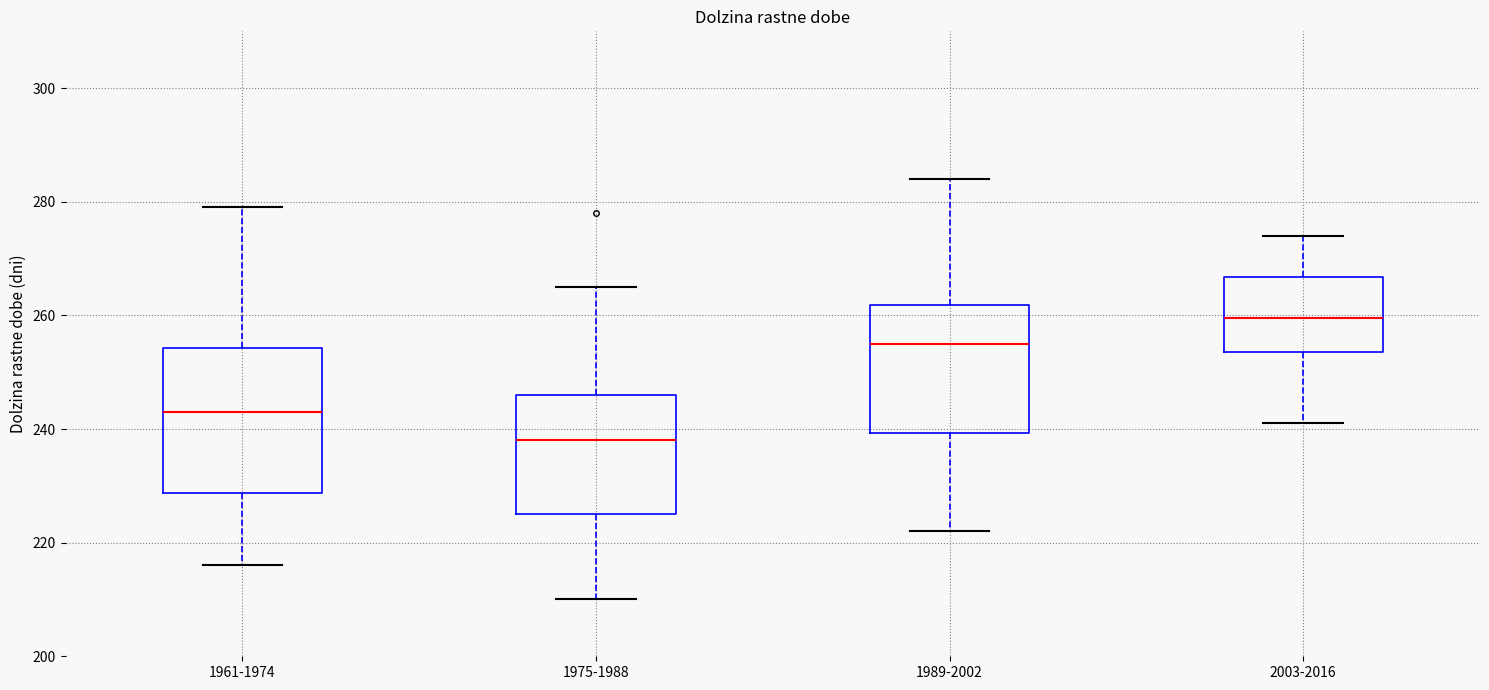

Comparing the boxes themselves (not the whiskers), which one is the tallest?

1961-1974